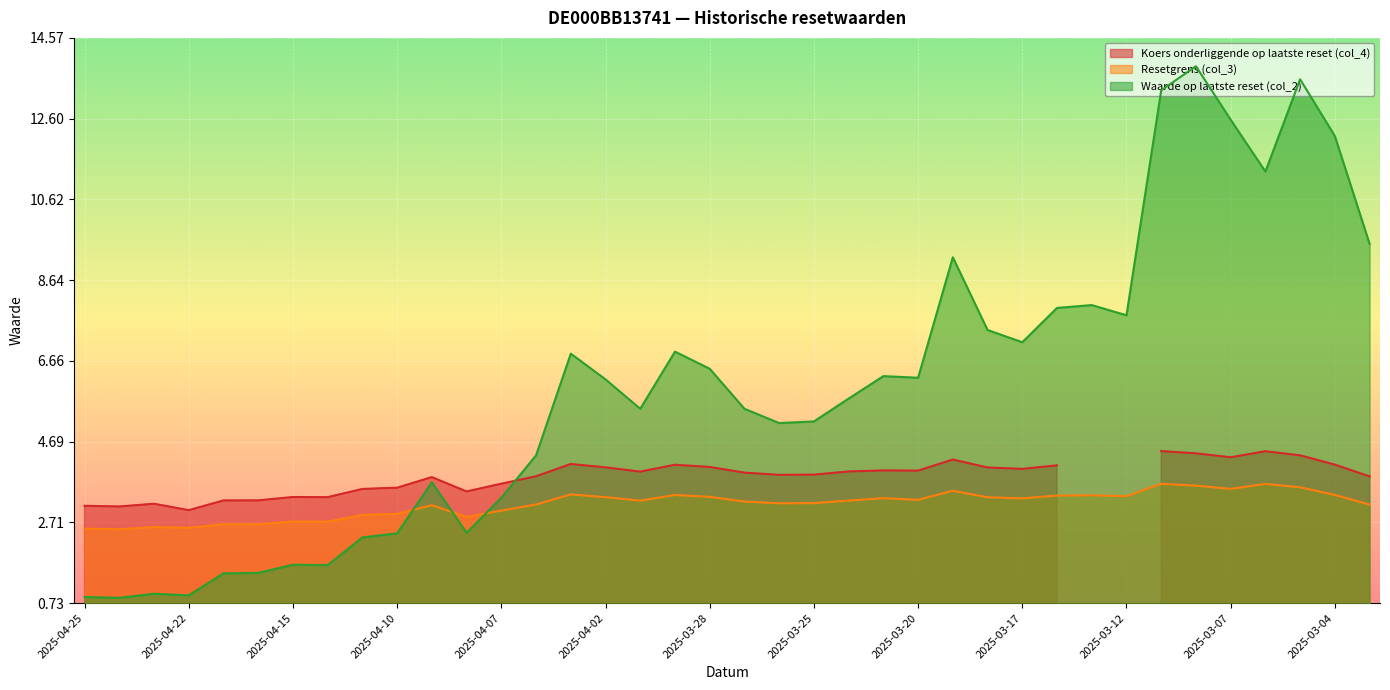

At which label does Waarde op laatste reset (col_2) first exceed 6?

2025-04-03